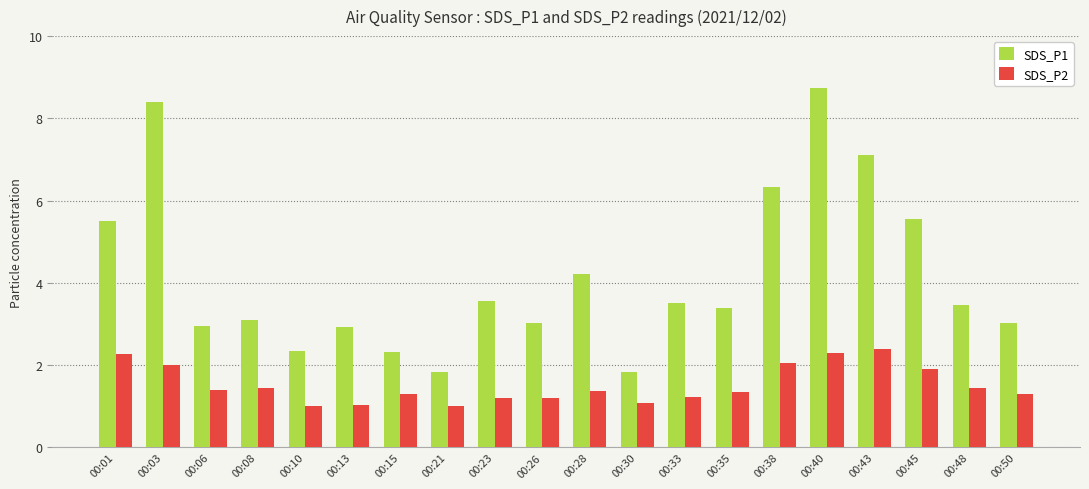

What are all the series names shown in the legend?

SDS_P1, SDS_P2